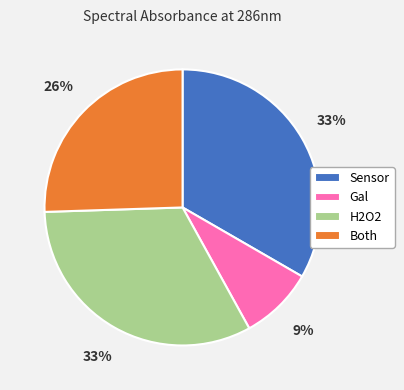

To the nearest percent, what is the average slice percentage?

25%